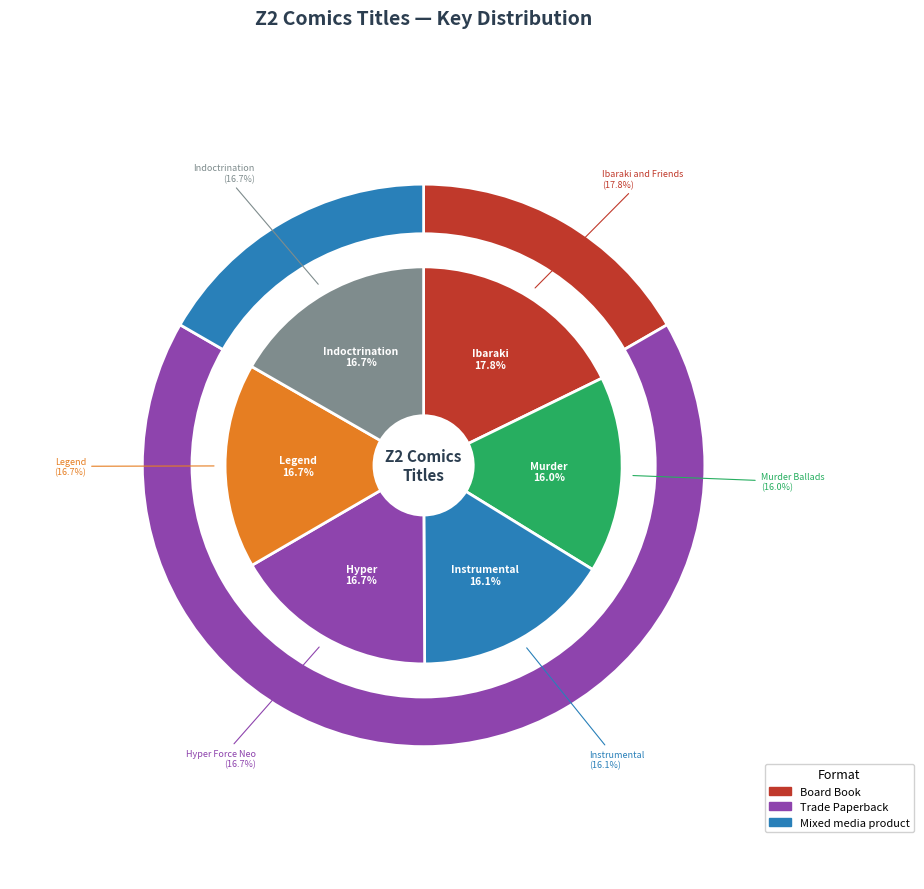

What is the smallest slice in the pie chart?

Murder Ballads